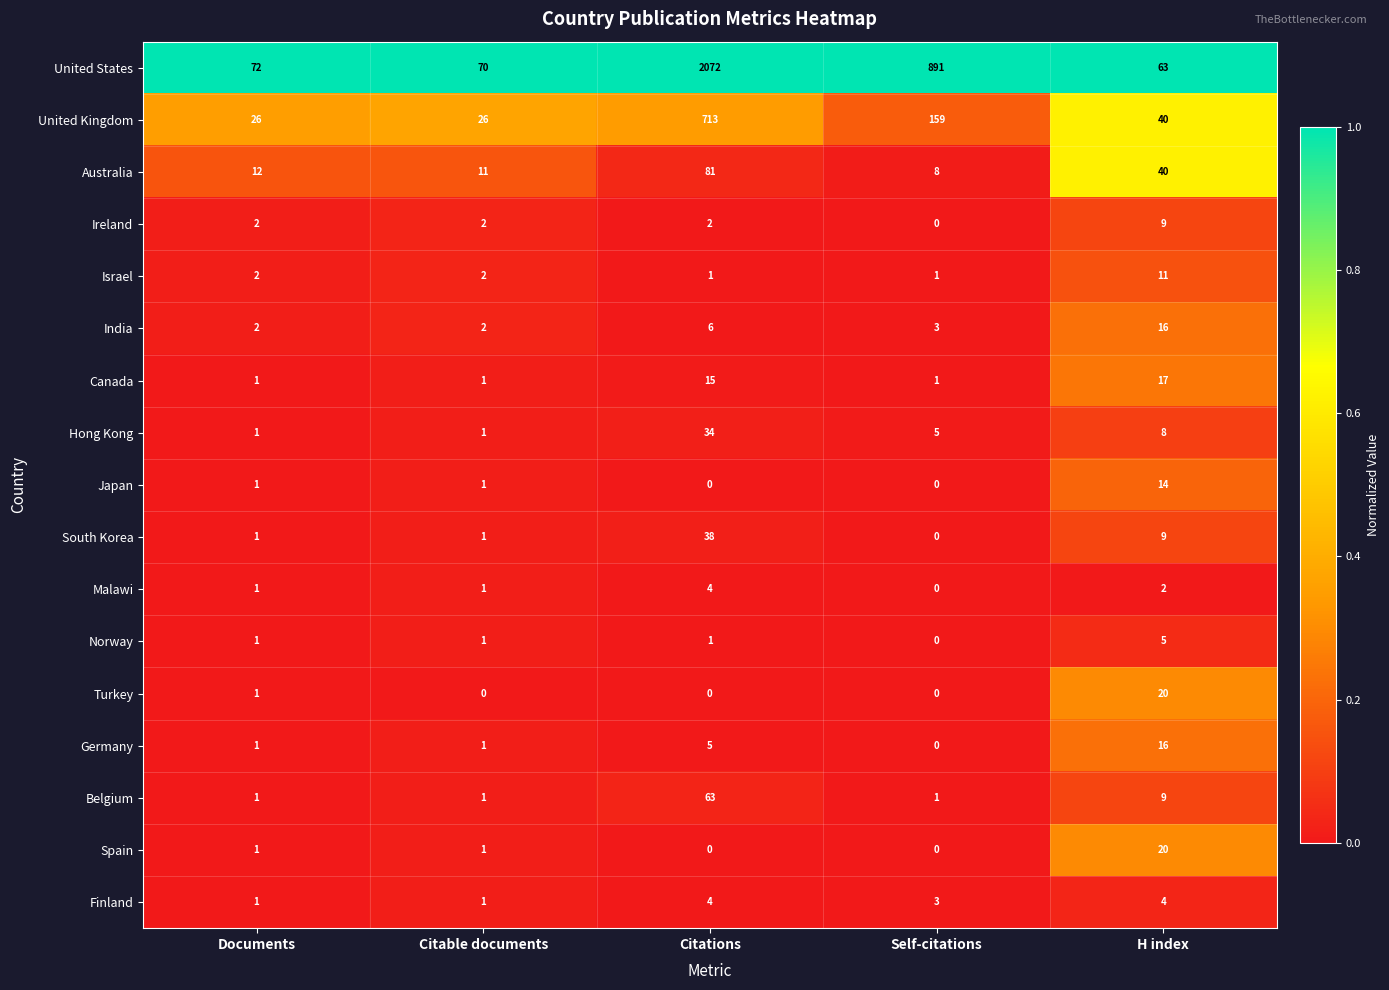

Is it true that Germany equals 3 at Citations?

False